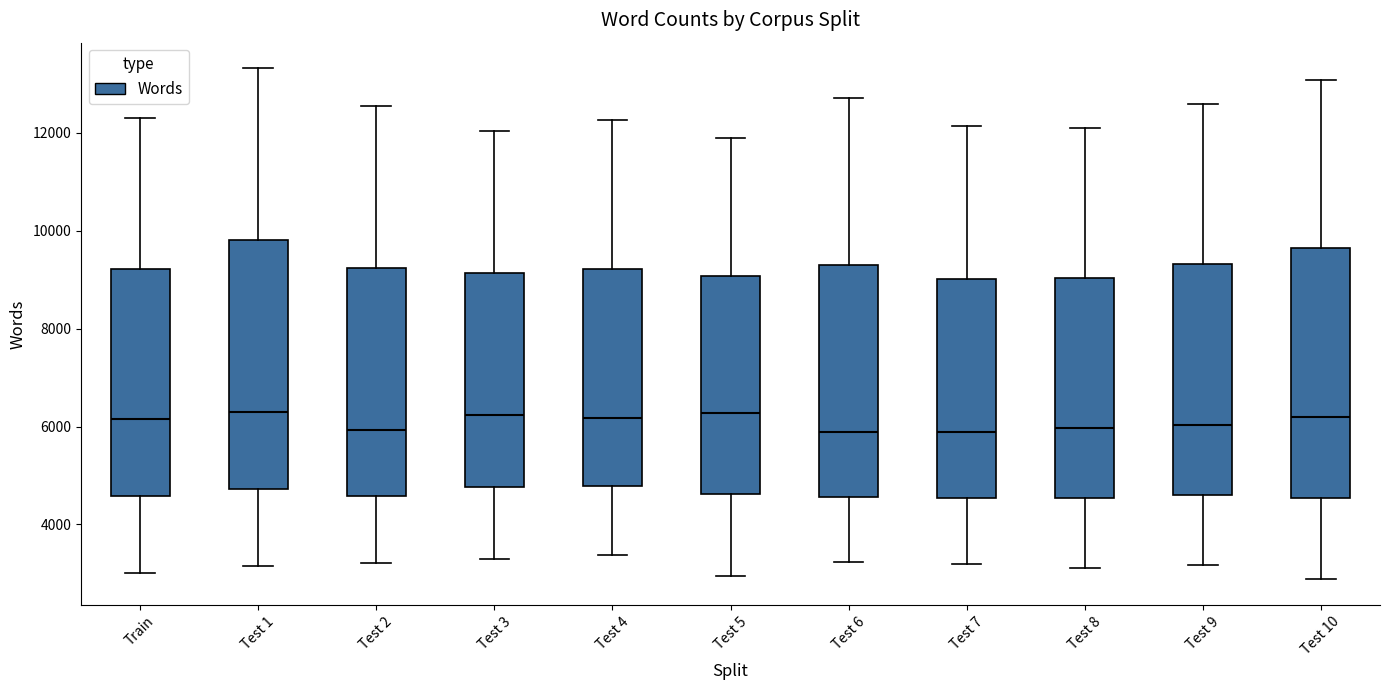

Where does the median line of the box for Test 5 sit on the y-axis? The values are not printed on the chart, so give them approximately, as read against the axis.

6200